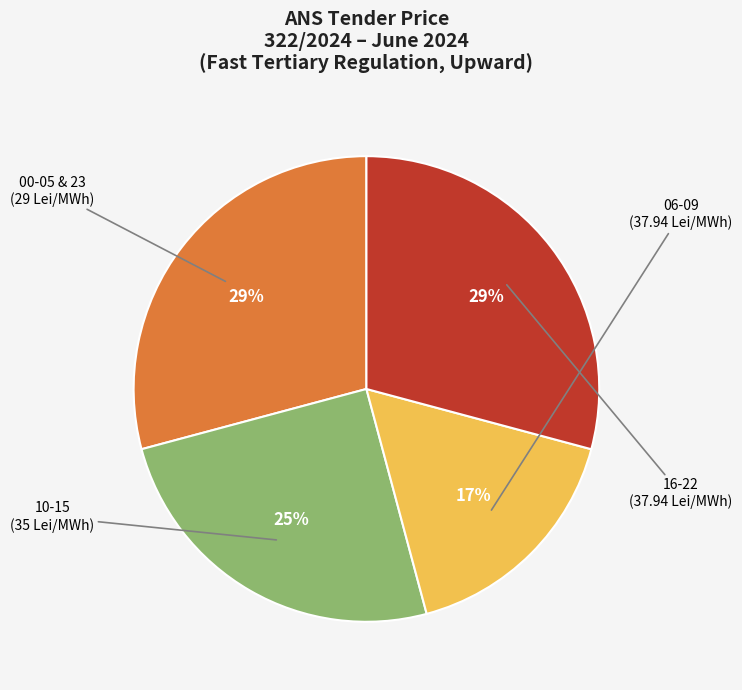

To the nearest percent, what is the average slice percentage?

25%